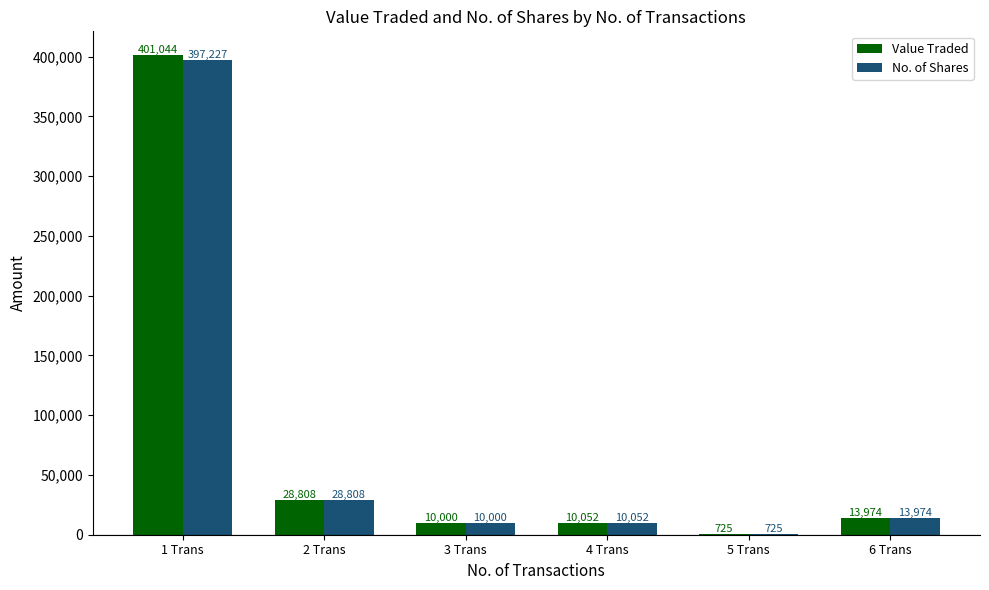

What is the total value across all series at 4 Trans?

20104